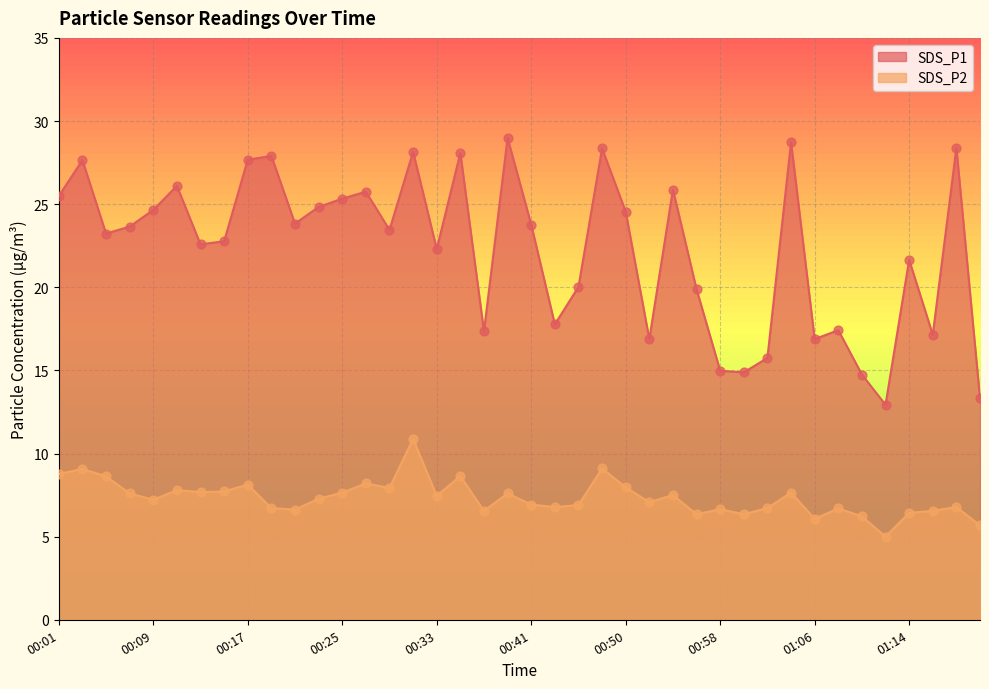

Which series has the largest total across all categories?

SDS_P1